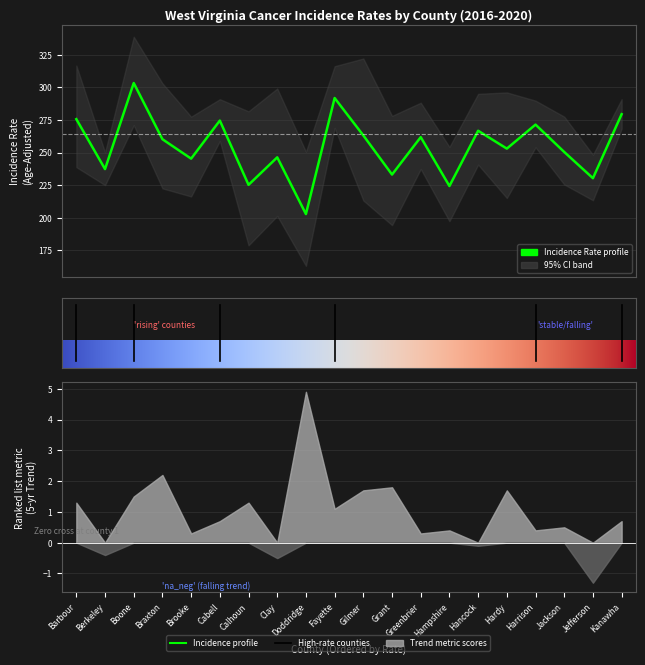

In Upper 95% CI, how many points are lower than both neighbors (excluding endpoints)?

7